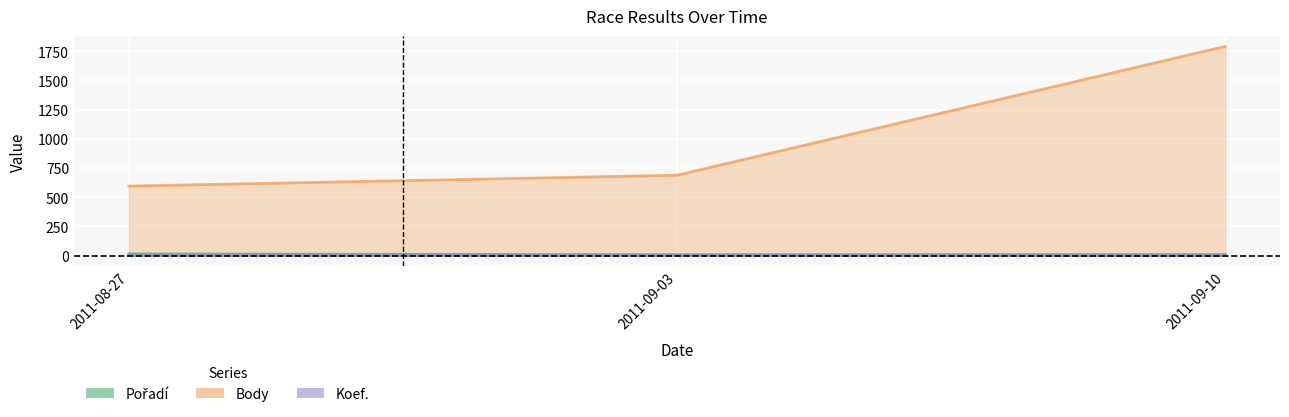

What is the label of the 2nd point from the left?

2011-09-03